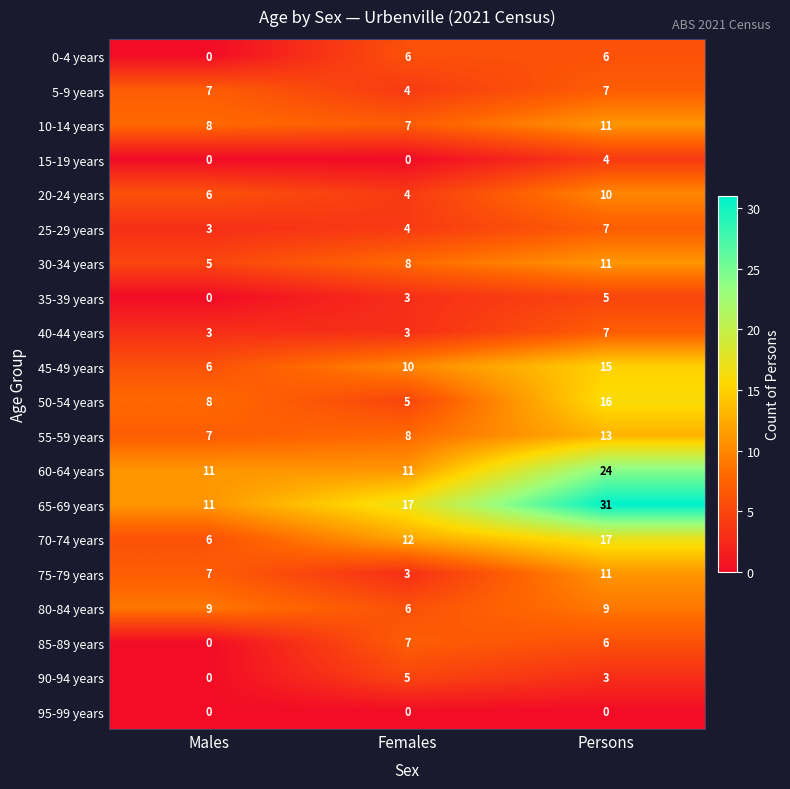

What is the difference between the highest and lowest values at Males?

11